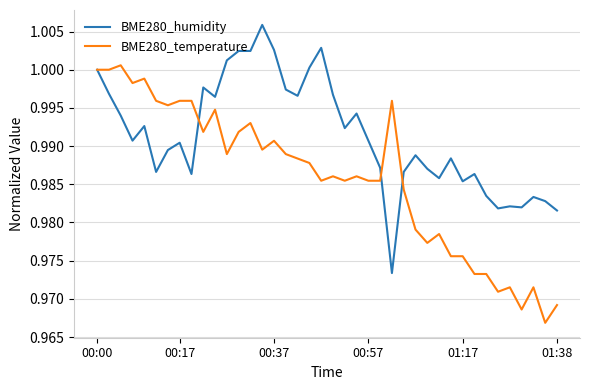

List the series in order of their peak value, highest first.

BME280_humidity, BME280_temperature